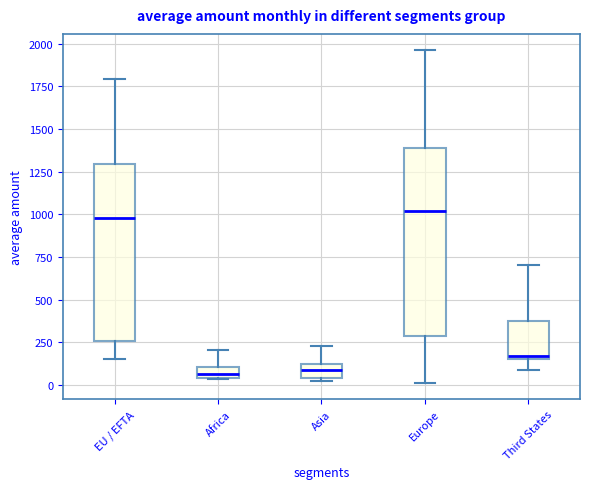

Where is the upper edge of the box for Europe on the y-axis? The values are not printed on the chart, so give them approximately, as read against the axis.

1400